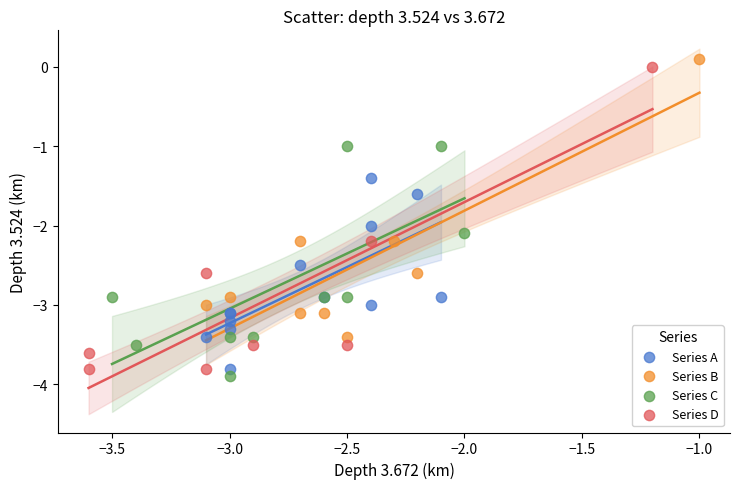

Which series has the largest Y range (max minus min)?

Series D